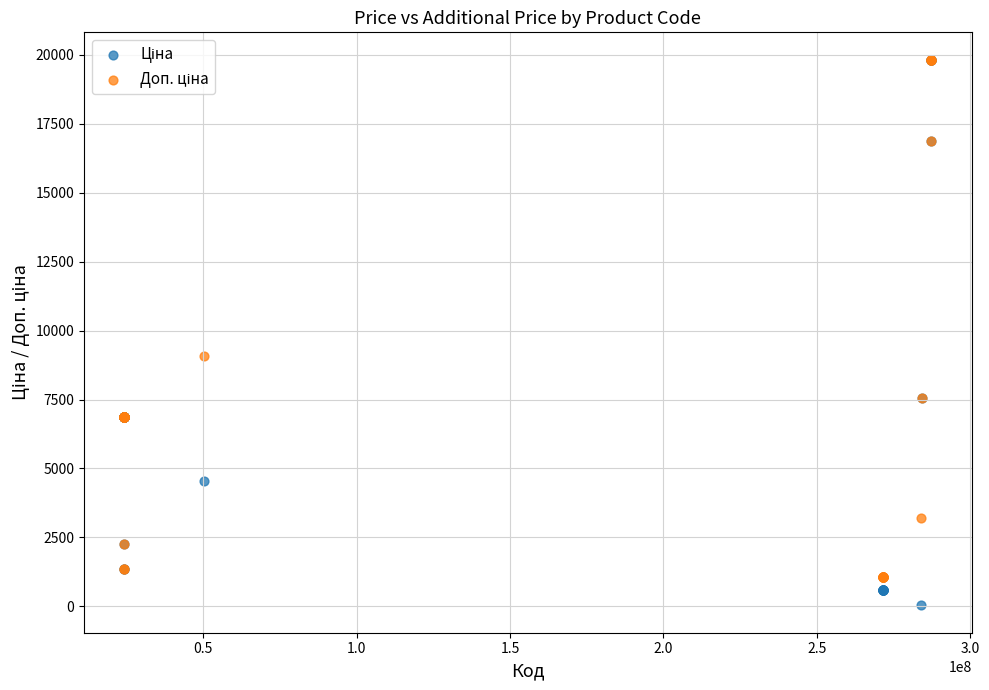

Across all series, what Y value is closest to 9931?

9062.9